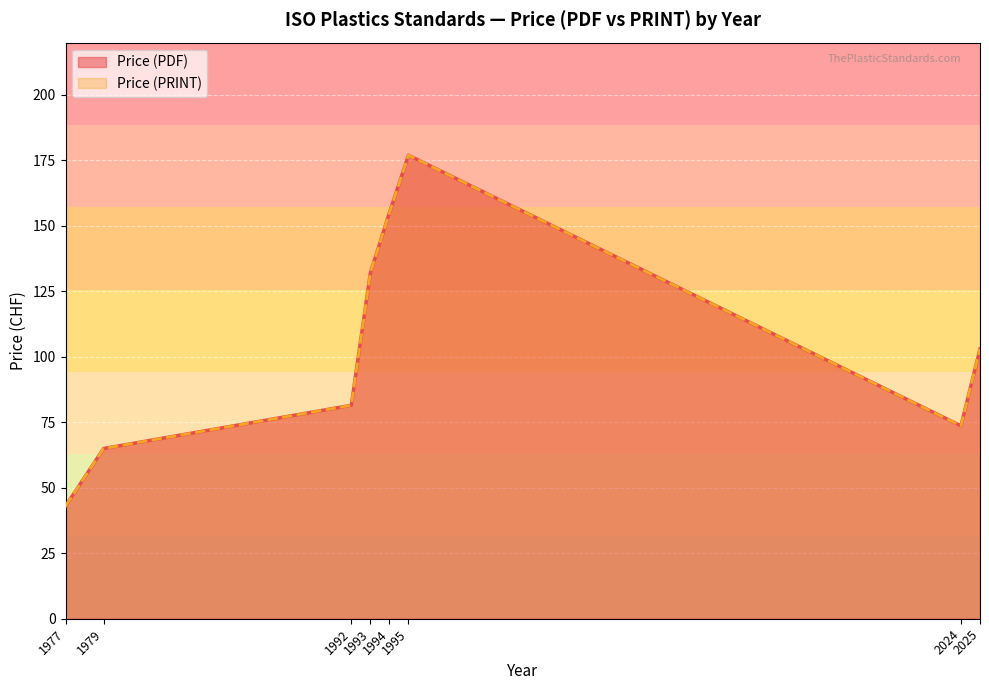

True or false: Price (PDF) and Price (PRINT) cross at least once.

False